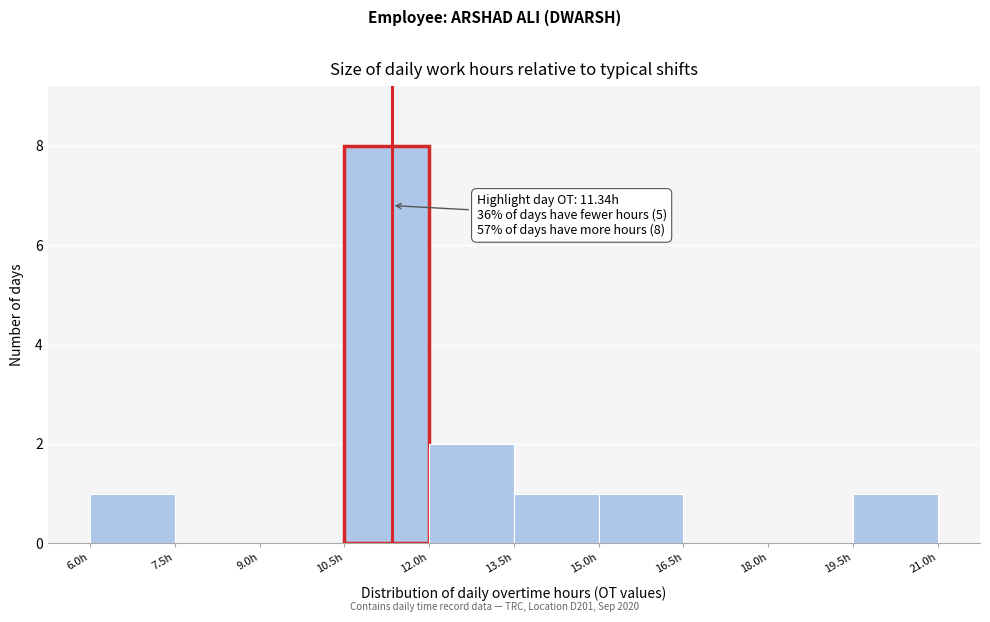

Which range on the x-axis has the tallest bar?

10.5 to 12.0